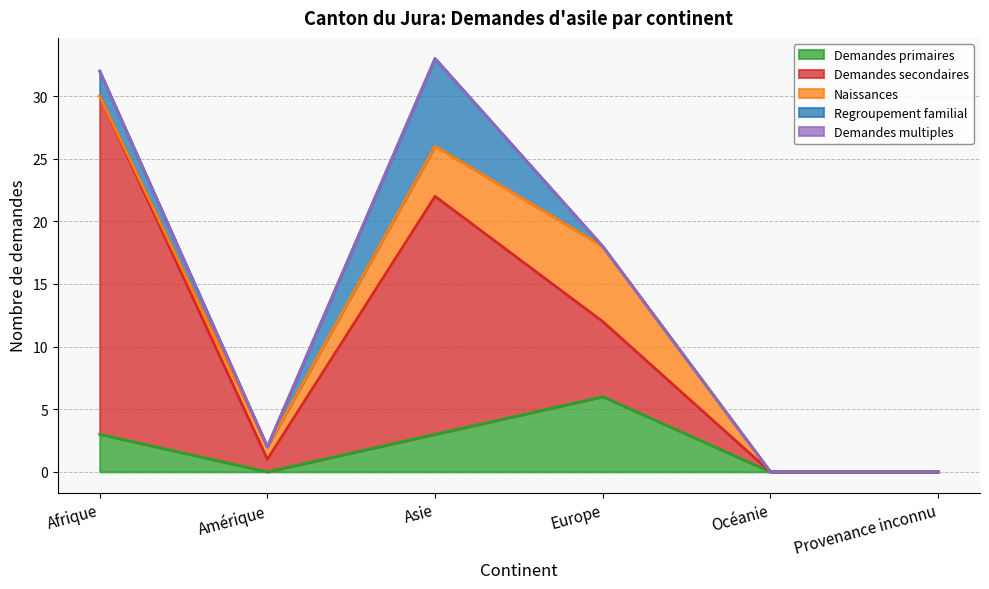

Does the chart display data point markers on the line(s)?

No